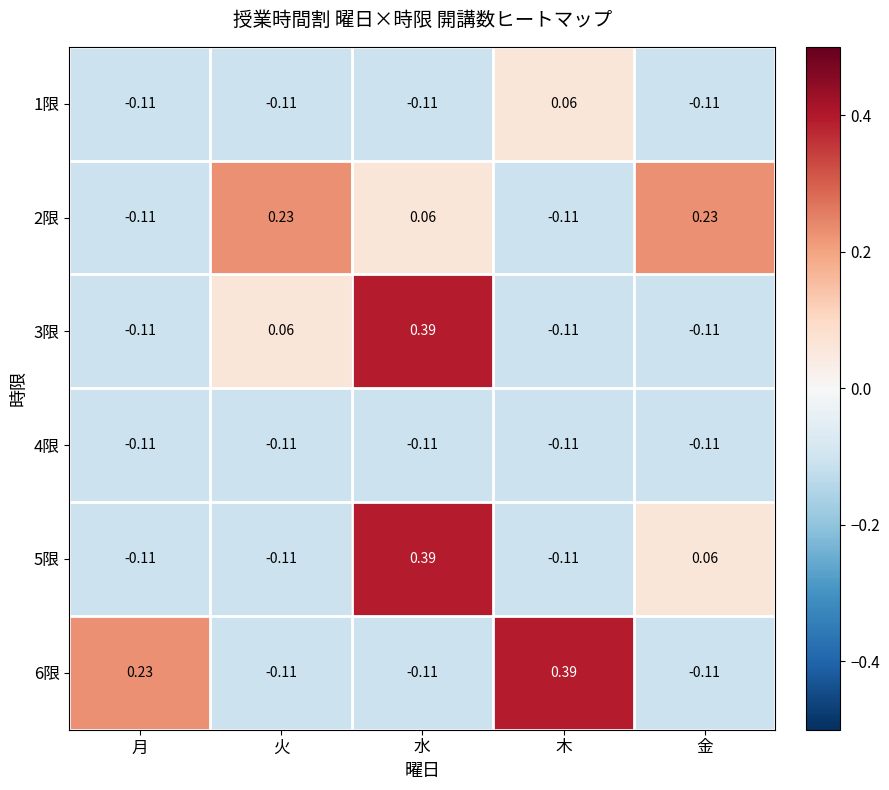

Where is 1限 nearest to the value 0?

木